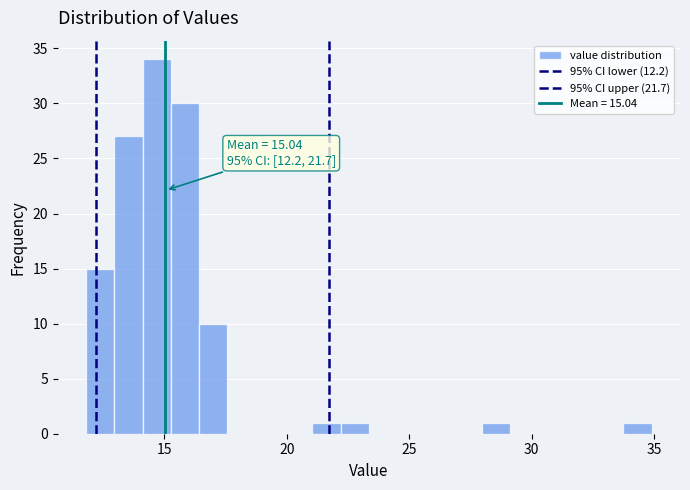

Read against the x-axis, roughly where is the centre of the tallest bar?

14.5